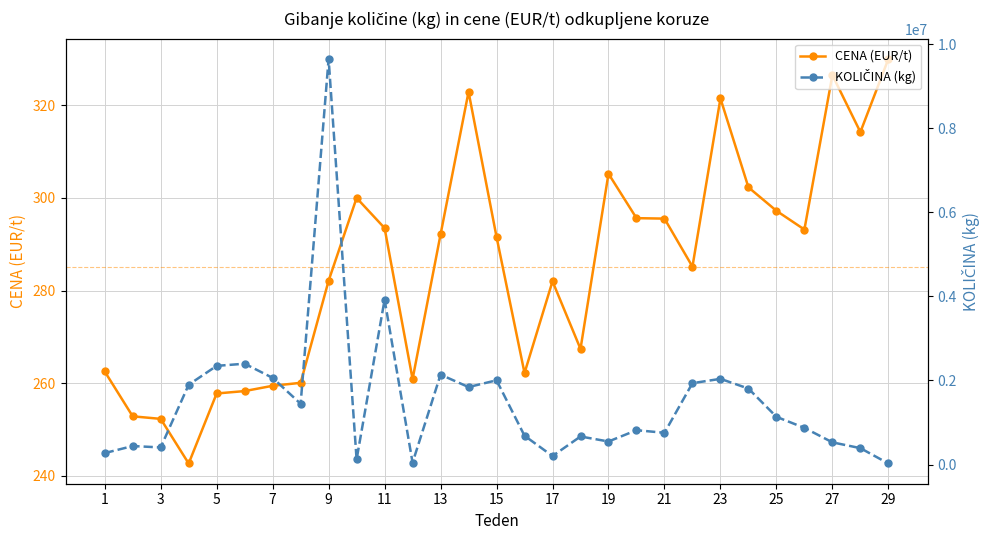

What is the value of the CENA (EUR/t) point at the 4th from the left?

242.7